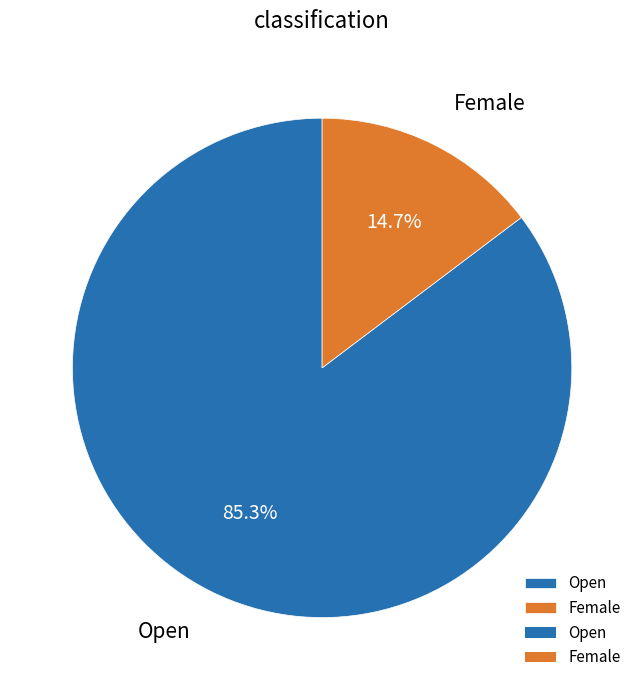

Which has a higher value, Open or Female?

Open